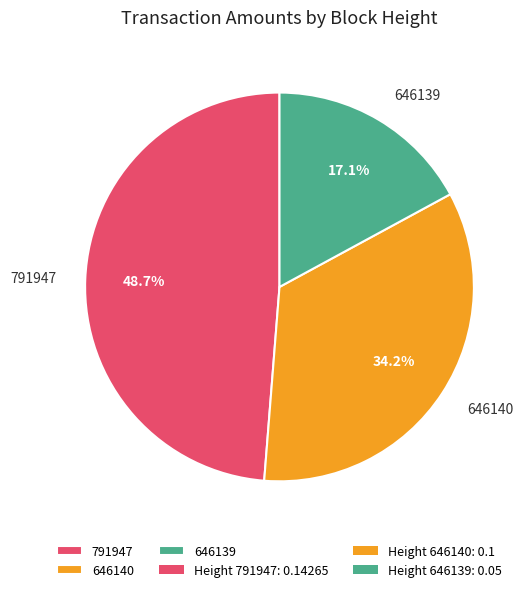

How many slices are in this pie chart?

3